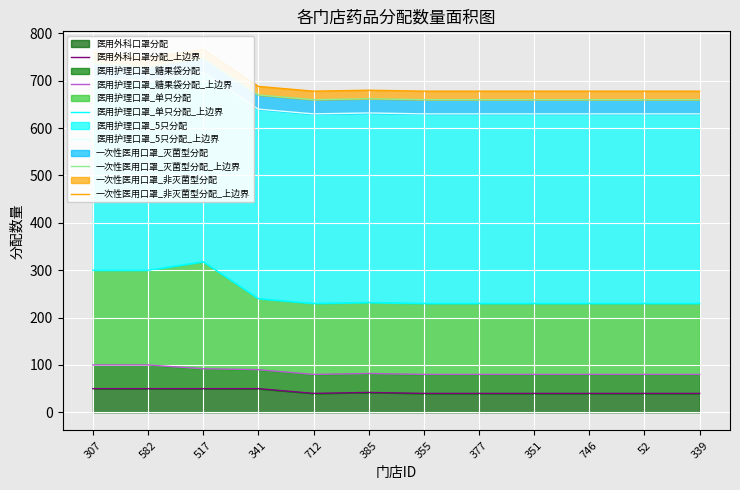

The value of 医用外科口罩分配 at 52 is 40. True or false?

True